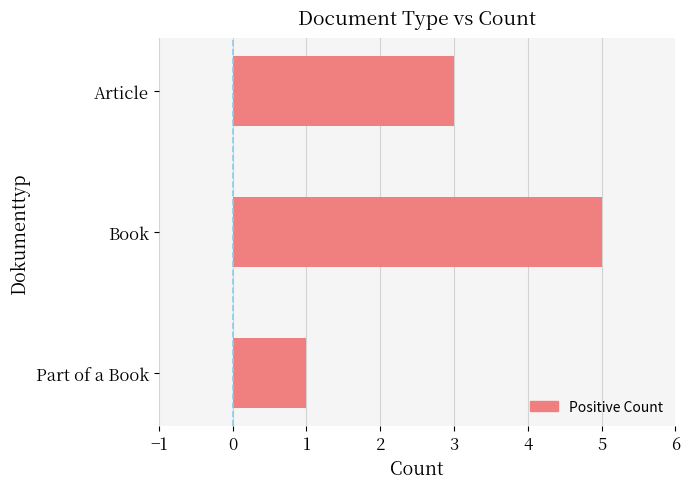

How many bars are there in total?

3